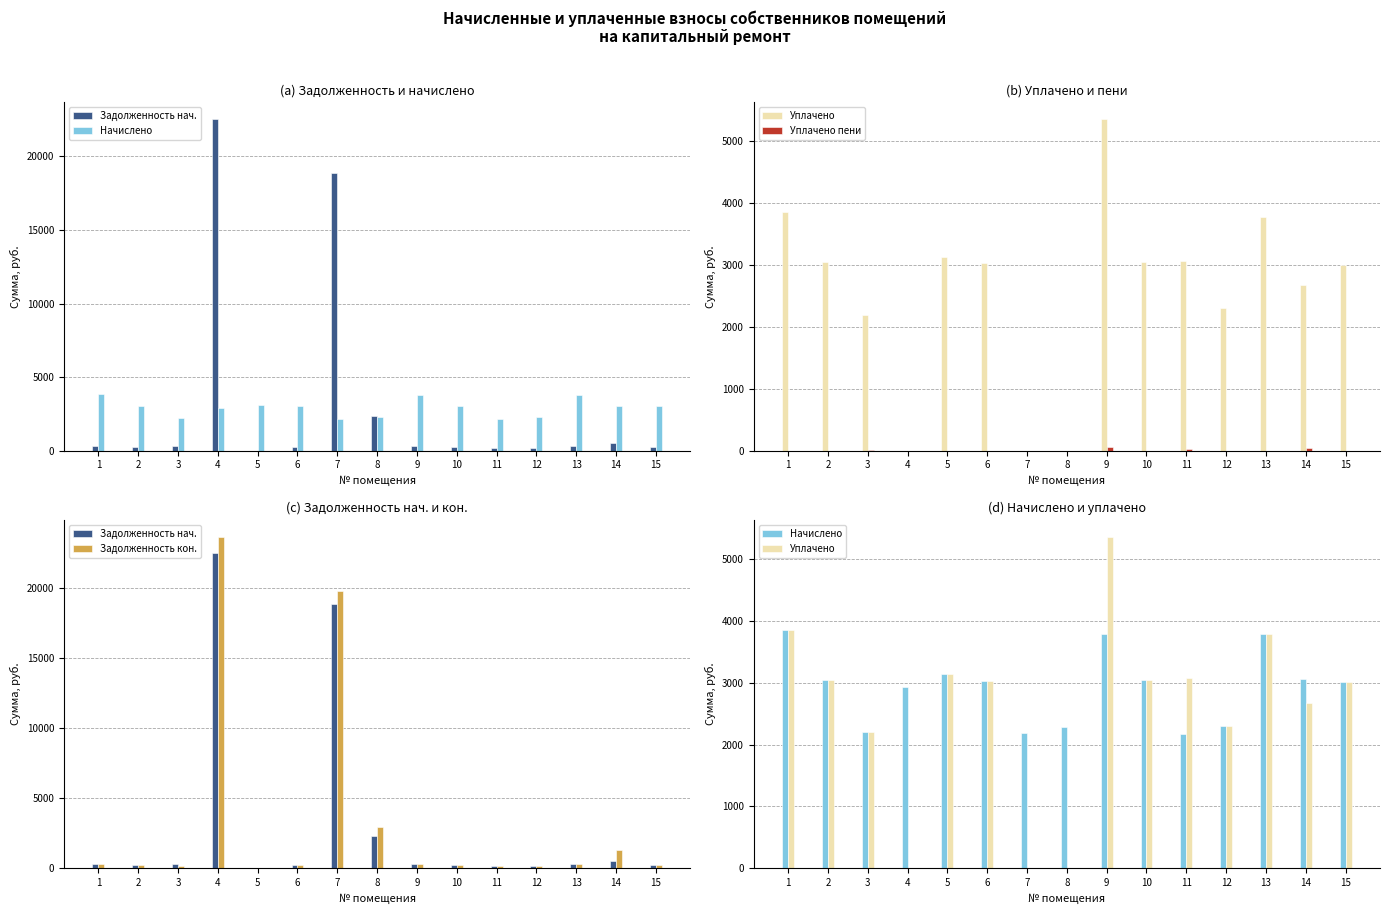

Is the value of Начислено at 9 greater than the value of Уплачено пени at 2?

Yes